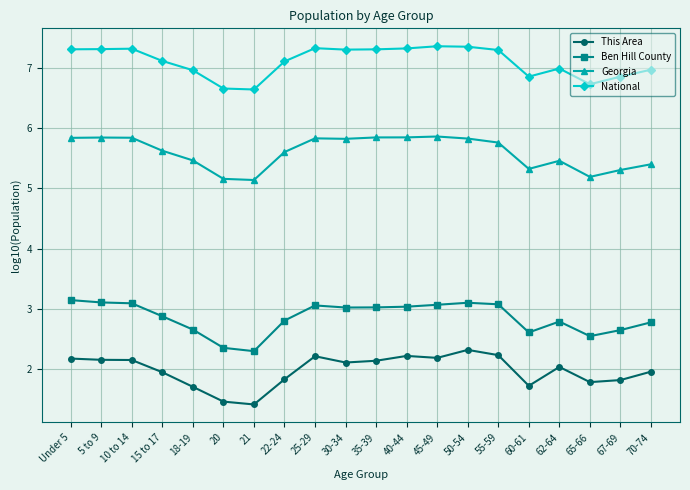

What is the spread (max minus min) of values at 20?

5.2